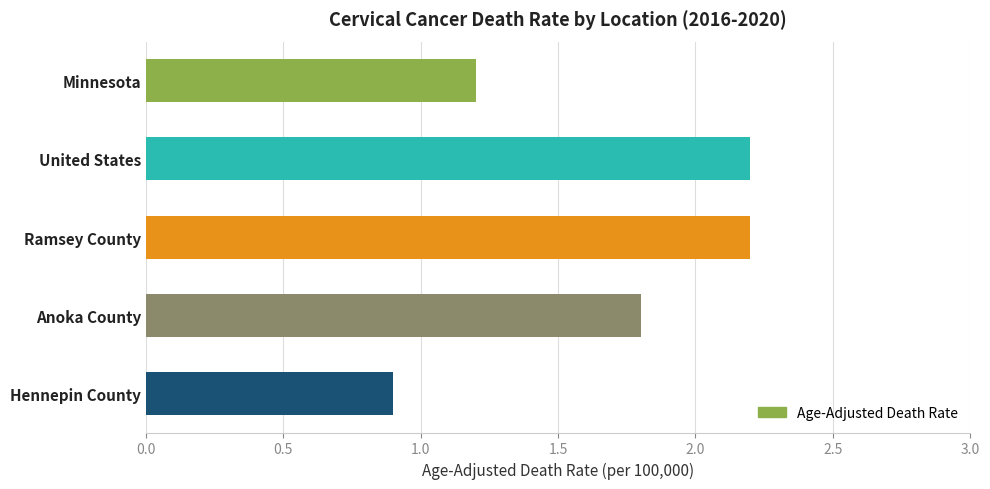

How many data points are less than 1?

1